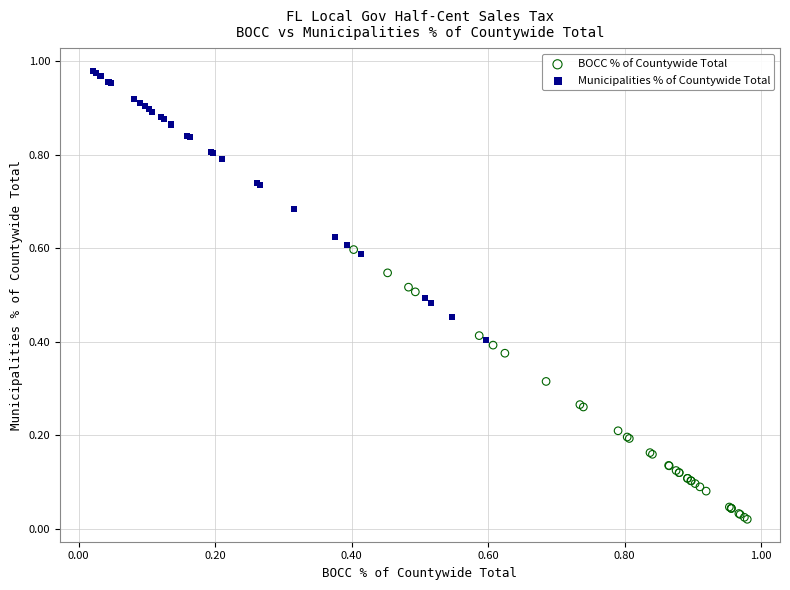

Which series contains the highest Y value?

Municipalities % of Countywide Total